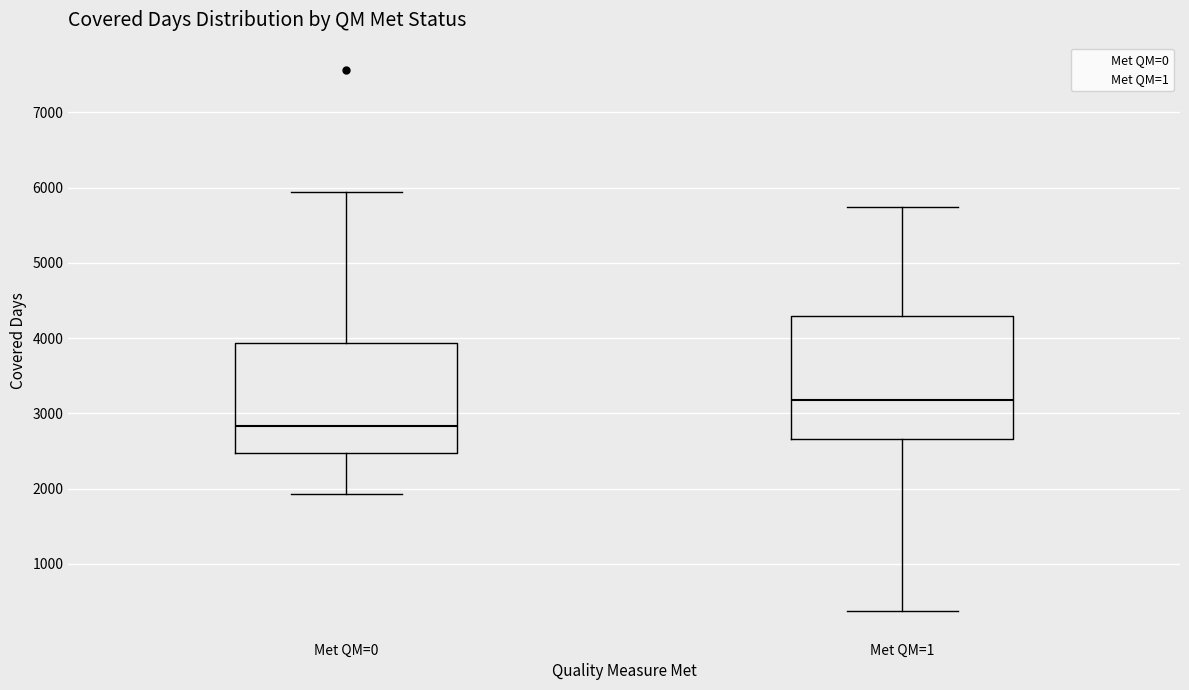

Where is the upper edge of the box for Met QM=0 on the y-axis? The values are not printed on the chart, so give them approximately, as read against the axis.

3900